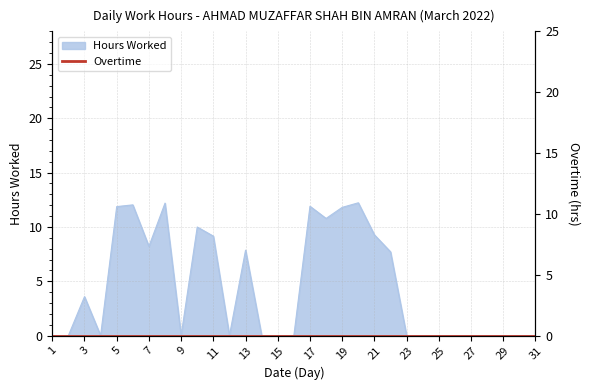

At which label is the value closest to 6?

22